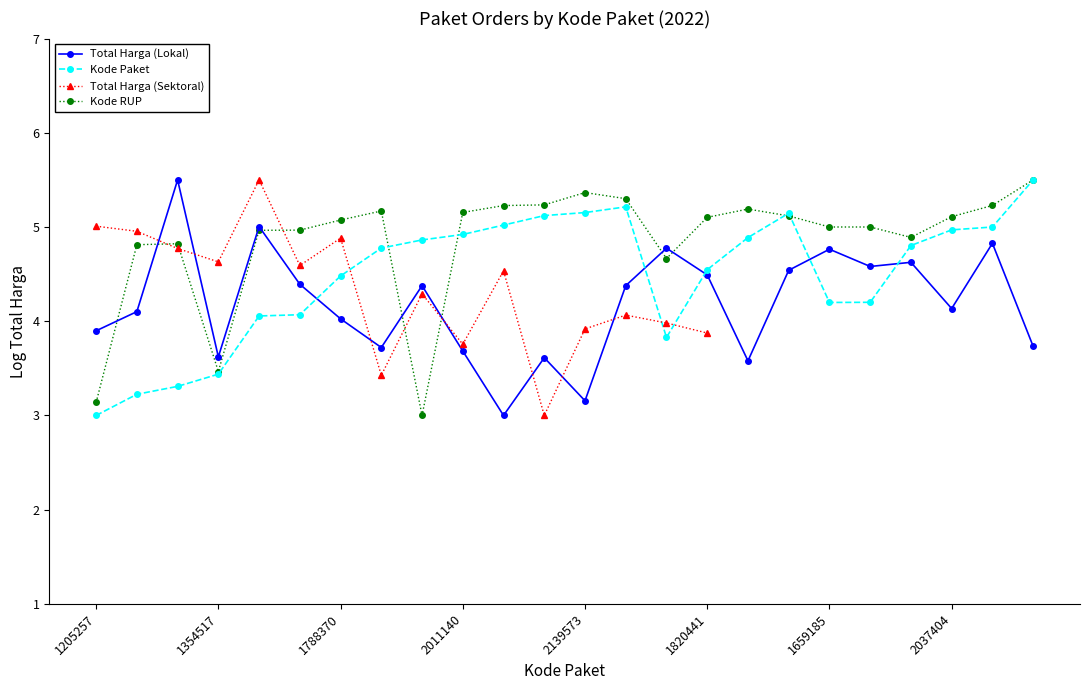

Is it true that Kode Paket equals 1.0 at 1205257?

False